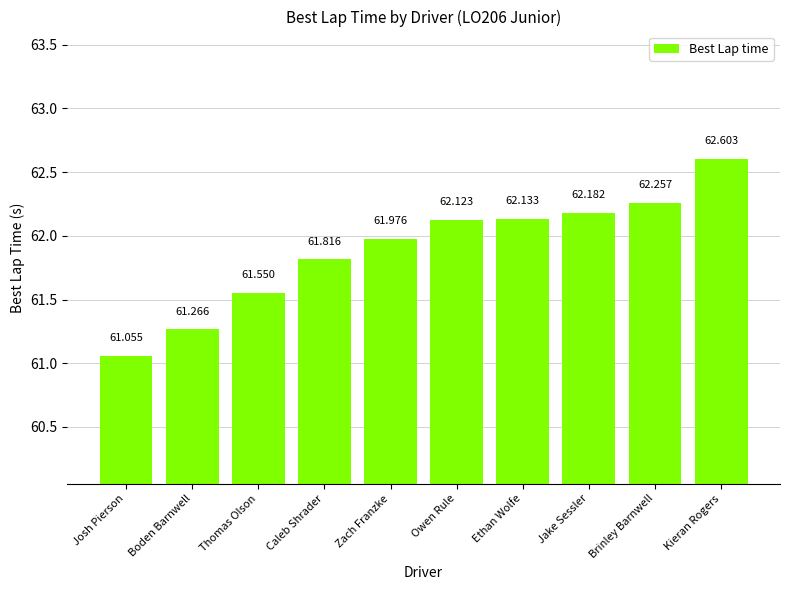

How many bars are there in total?

10